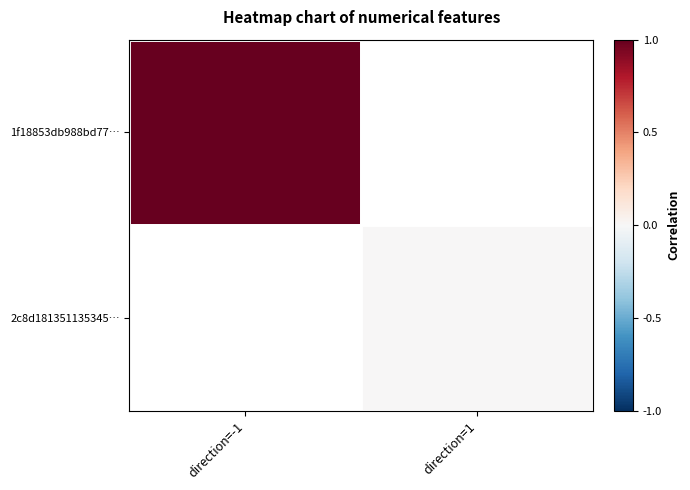

True or false: 1f18853db988bd77… has a value of 1.0 at direction=-1.

True